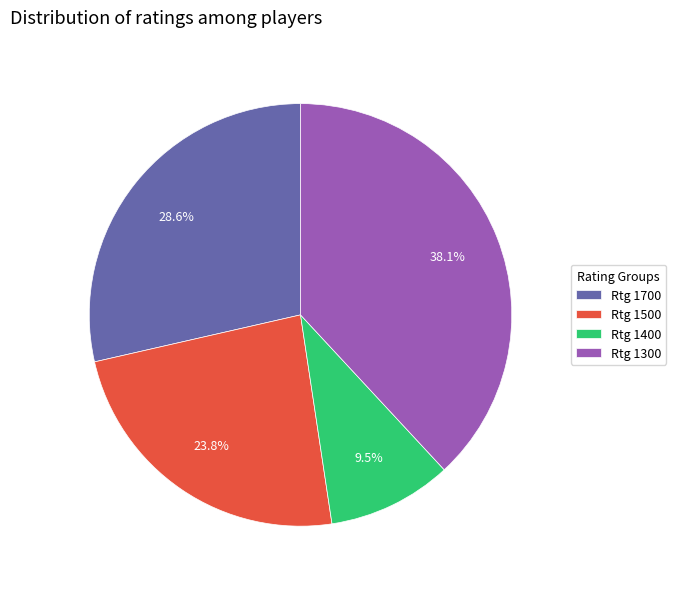

Which slice is the smallest?

Rtg 1400